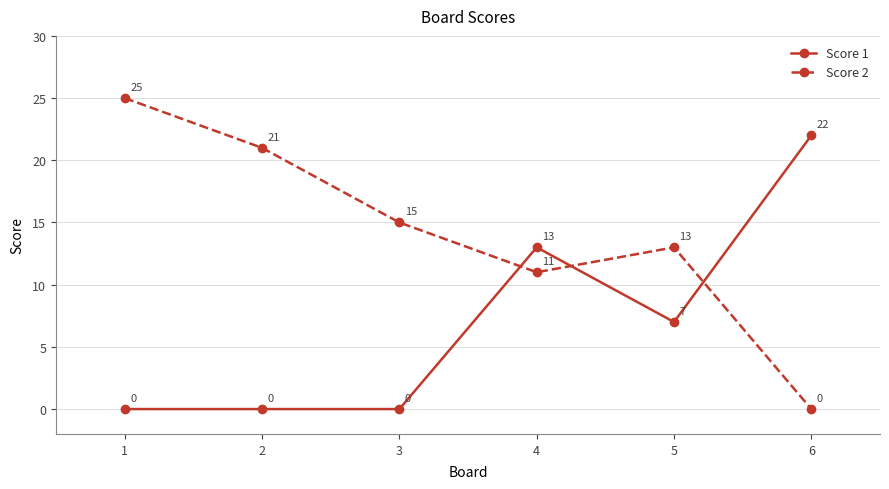

How many positive values does the Score 1 series have?

3